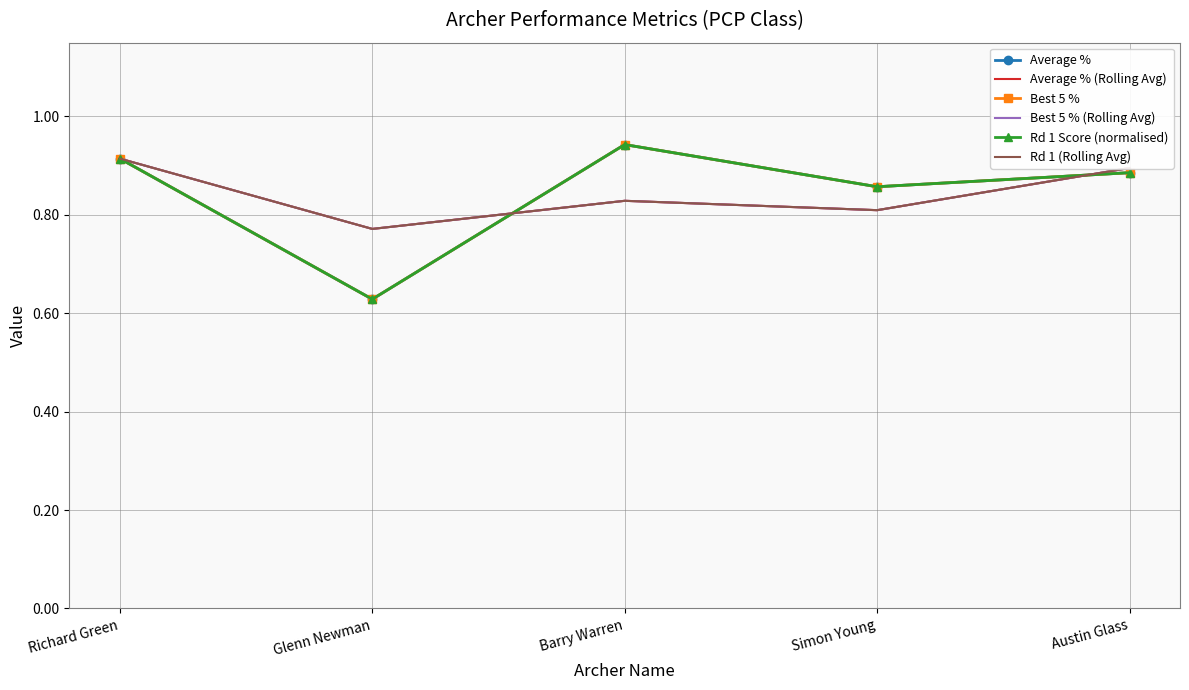

How many lines are shown in the chart?

6